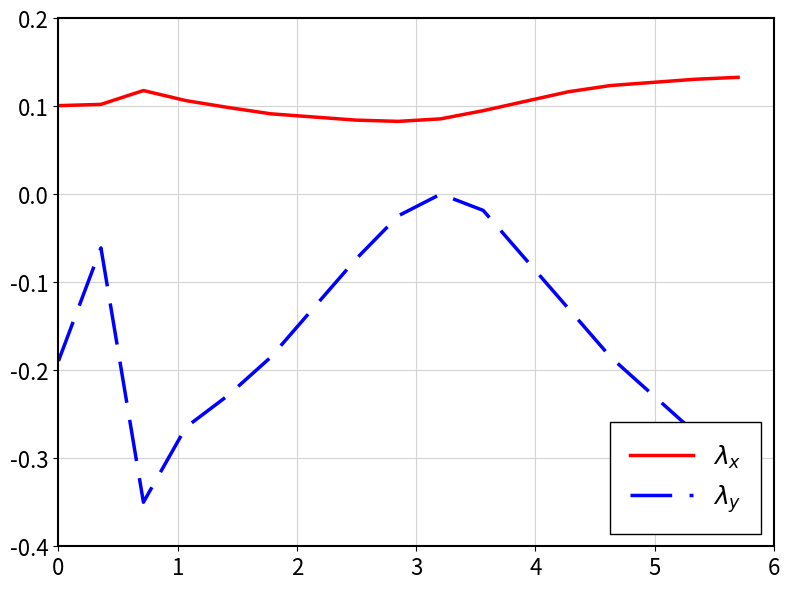

Does the chart display data point markers on the line(s)?

No